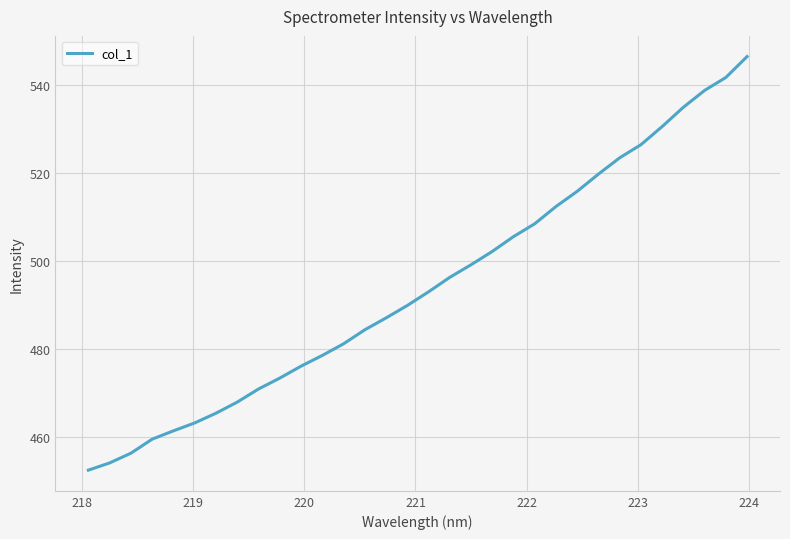

What is the difference between the maximum and minimum values?

93.8